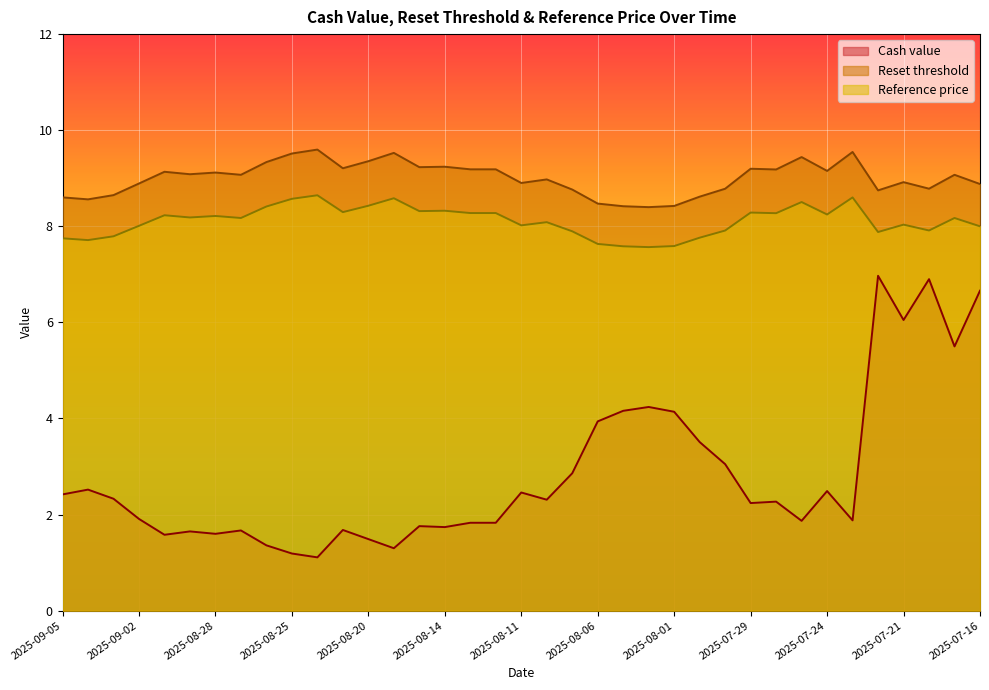

Does the chart display data point markers on the line(s)?

No